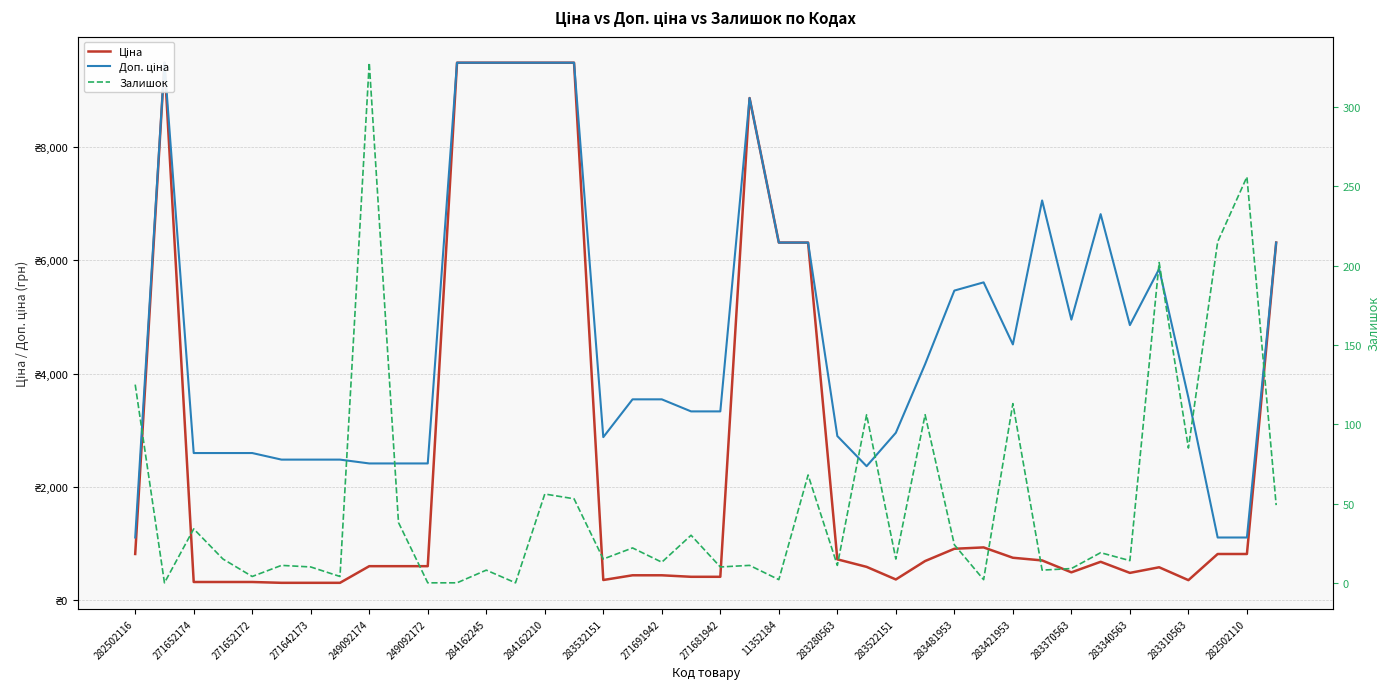

The value of Залишок at 27 is 177.0. True or false?

False